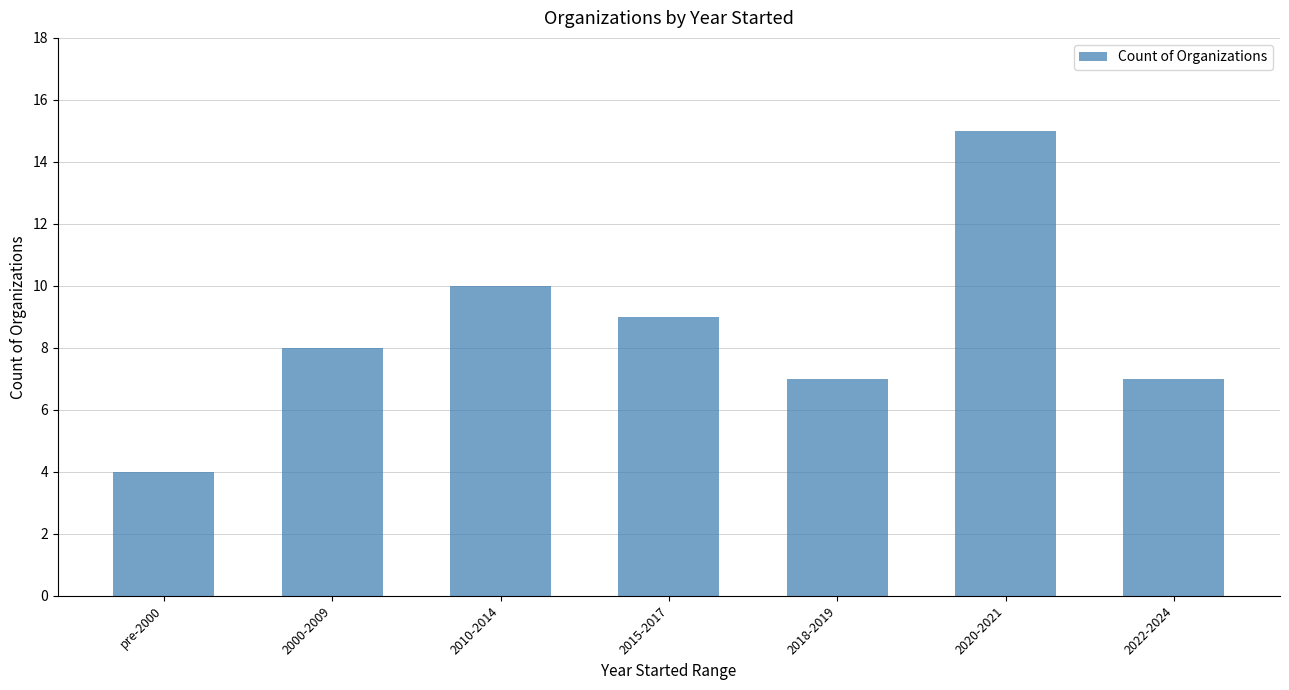

What is the label of the 1st bar from the left?

pre-2000